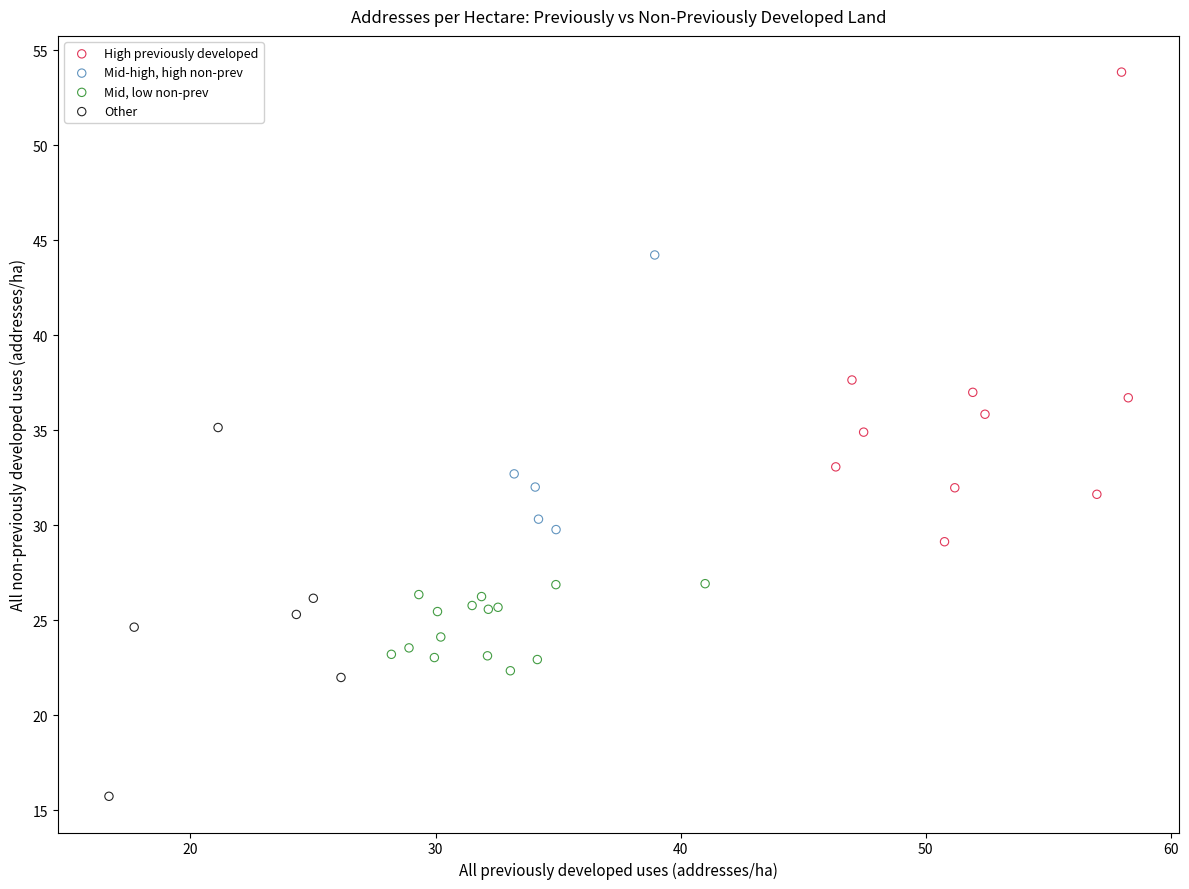

Which series has the largest Y range (max minus min)?

High previously developed